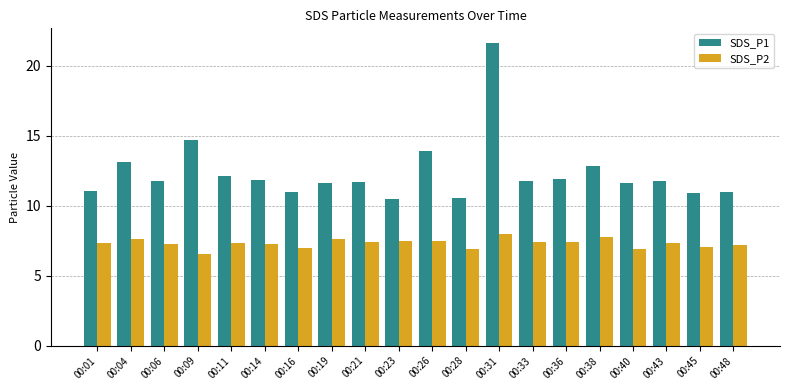

What is the spread (max minus min) of values at 00:28?

3.6